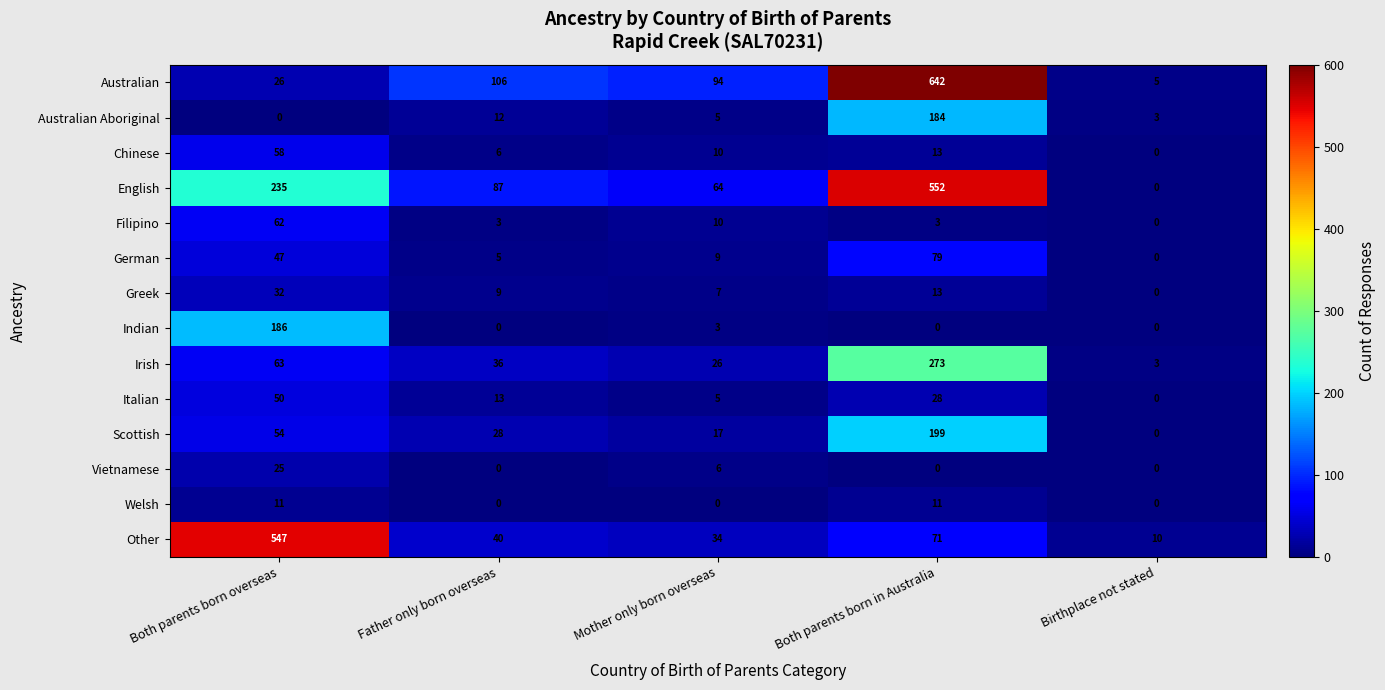

At which label does Indian reach its peak?

Both parents born overseas